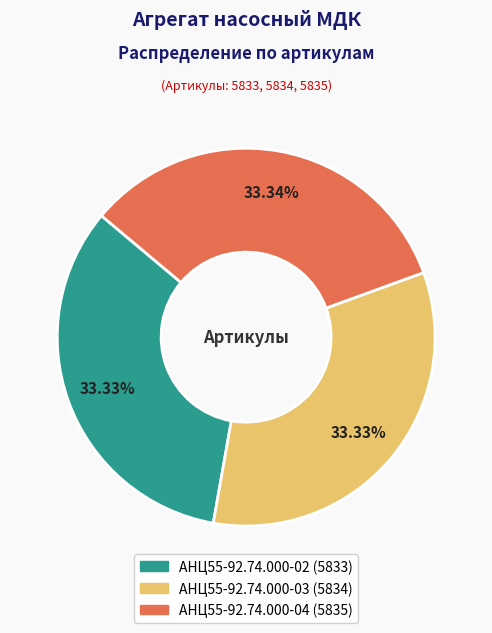

Combined, what portion of the pie is АНЦ55-92.74.000-03 and АНЦ55-92.74.000-02?

66.7%